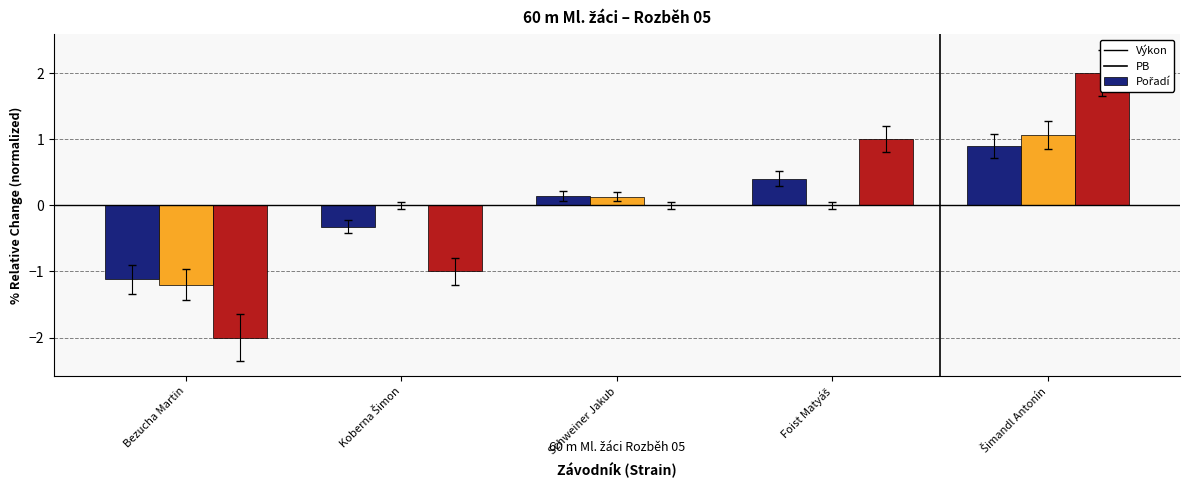

Which category has the highest value in the Pořadí (norm.) series?

Šimandl Antonín